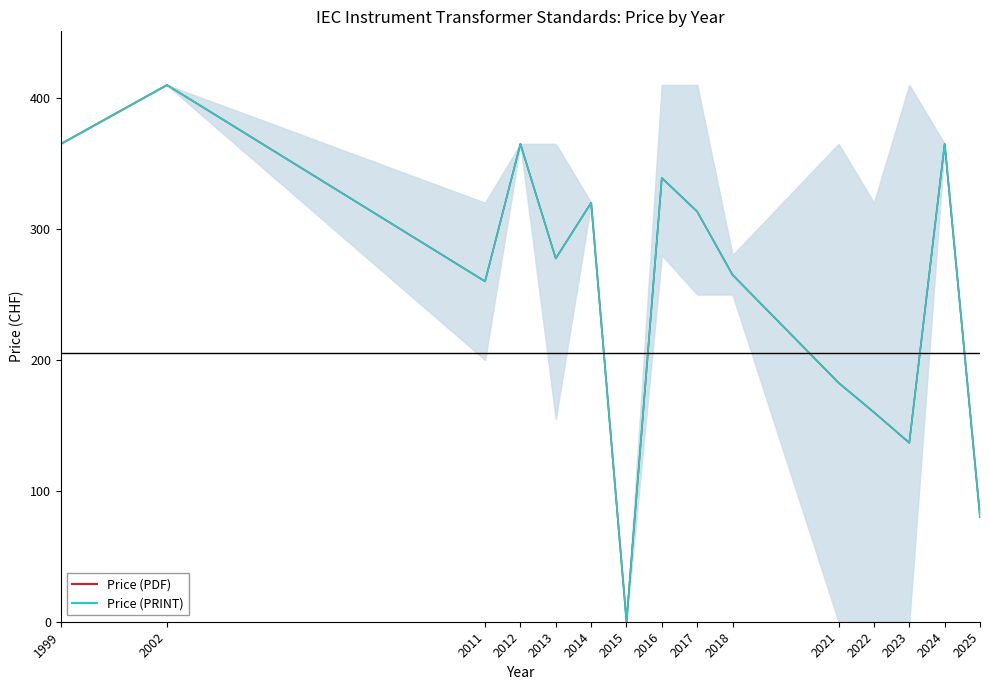

Is the value of Price (PRINT) at 2013 greater than the value of Price (PDF) at 2022?

Yes